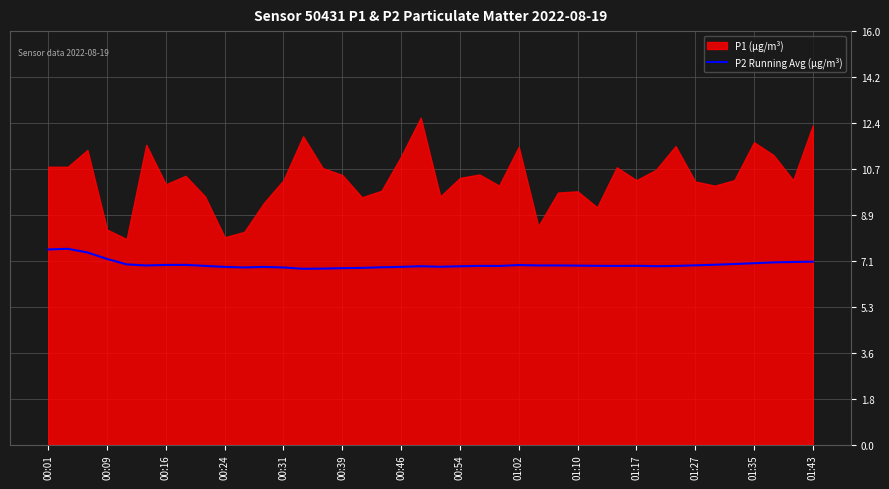

True or false: P2 Running Avg (µg/m³) has a value of 7.5 at 00:01.

True